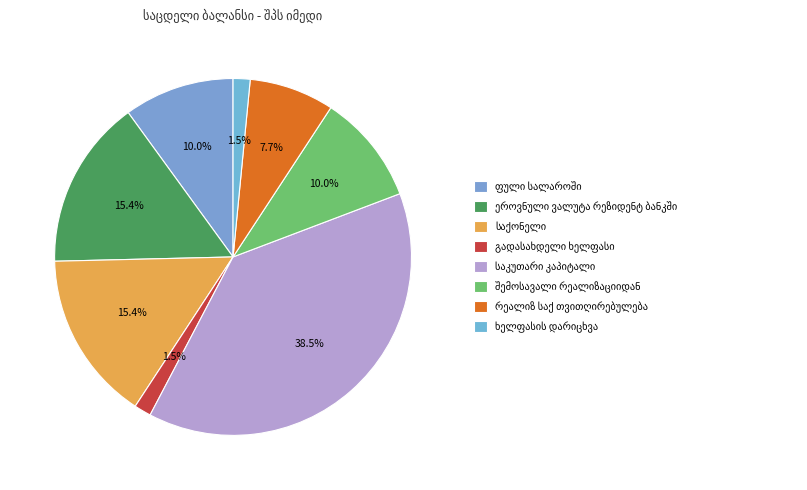

True or false: ხელფასის დარიცხვა accounts for 2% of the total.

True